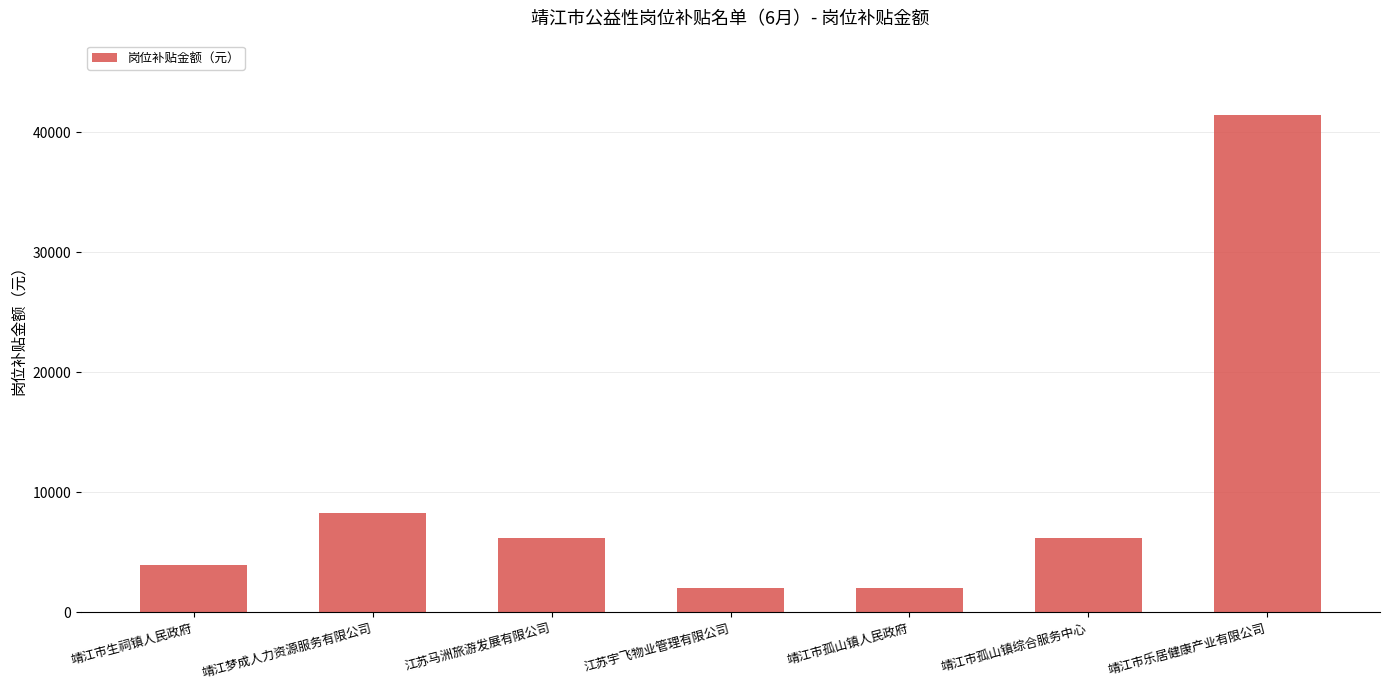

Are the bars horizontal?

No